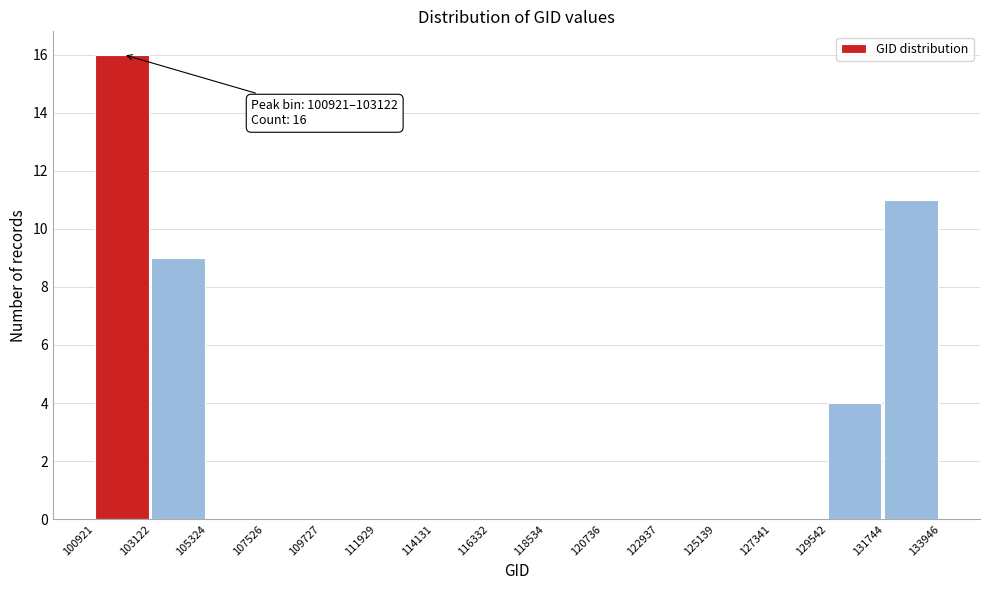

Over which range of the x-axis is the bar tallest?

100921 to 103122